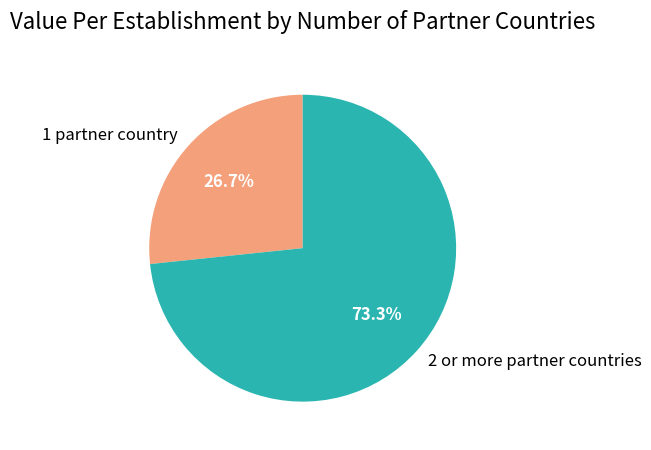

Which slice is the largest?

2 or more partner countries